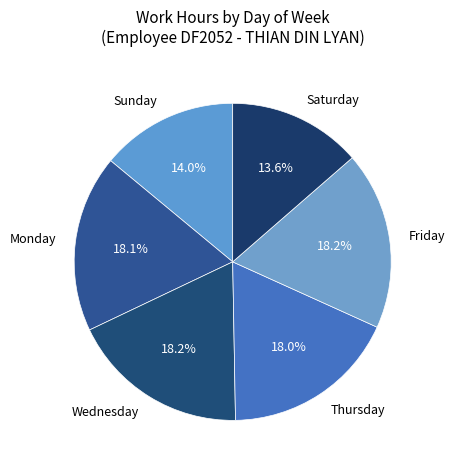

Does Wednesday represent more than half of the total?

No